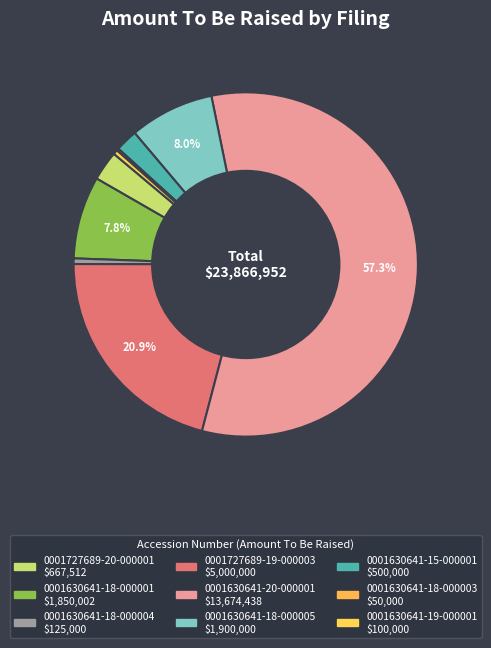

Approximately how many times larger is the value at 0001630641-19-000001 compared to 0001630641-18-000003?

2.0